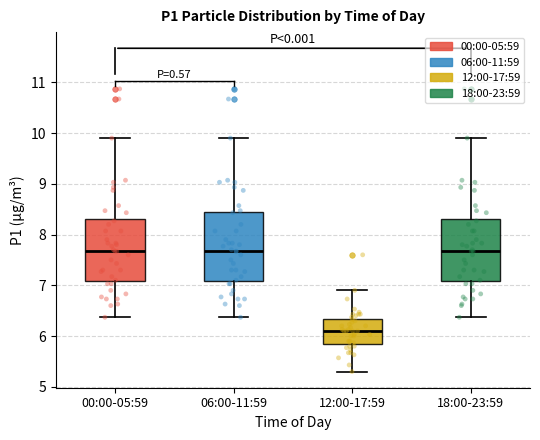

Comparing the boxes themselves (not the whiskers), which one is the tallest?

06:00-11:59